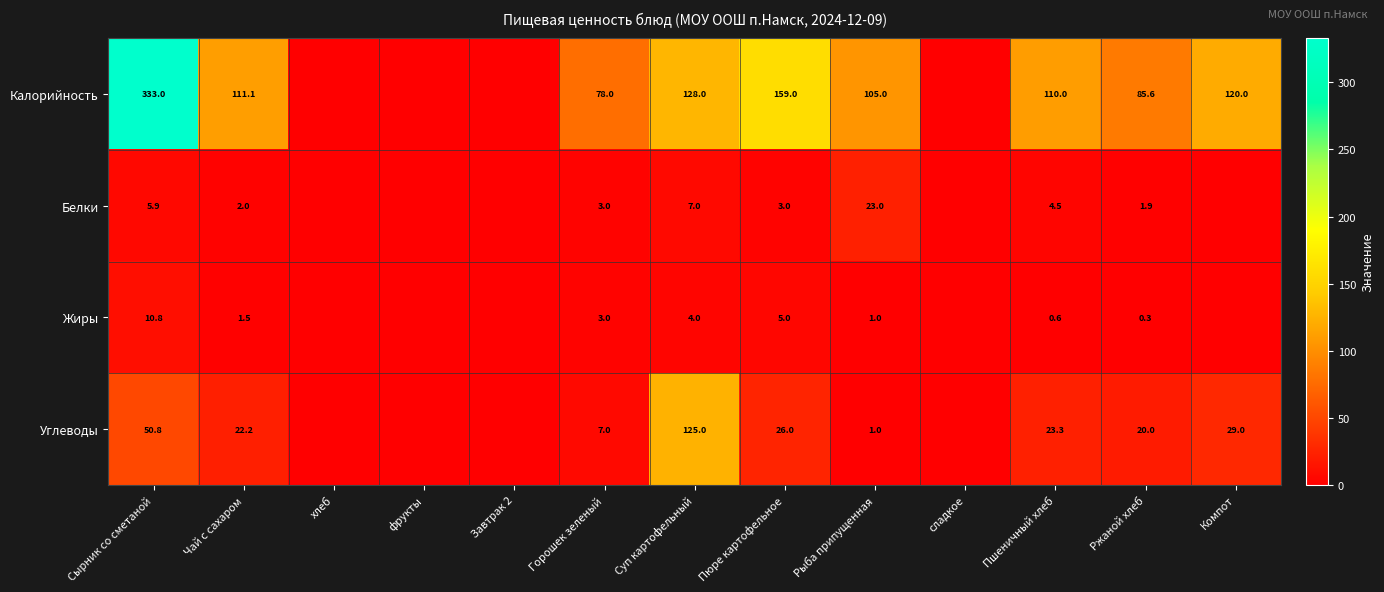

Between Сырник со сметаной and Ржаной хлеб, which series saw the biggest shift?

Калорийность